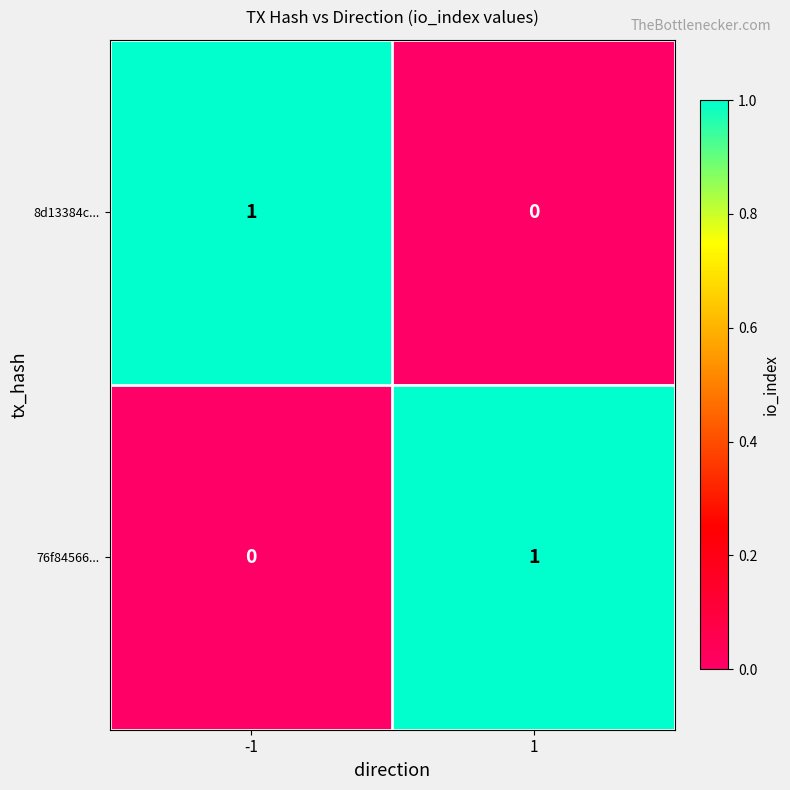

Rank the categories by 8d13384c... value from highest to lowest.

-1, 1